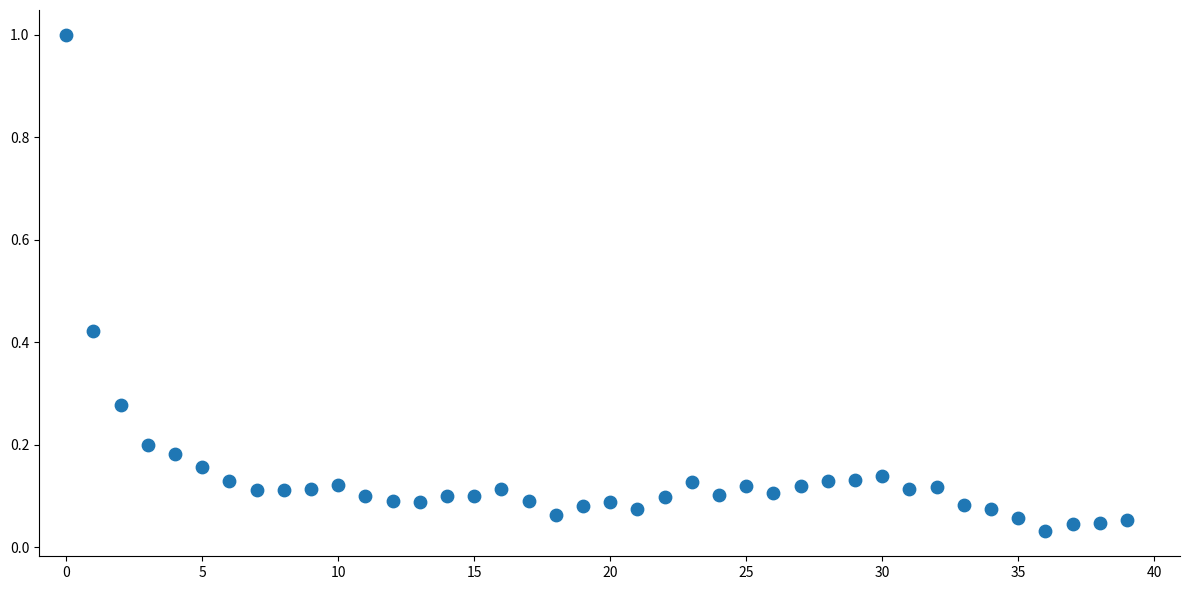

What is the range of Y values (max minus min)?

1.0